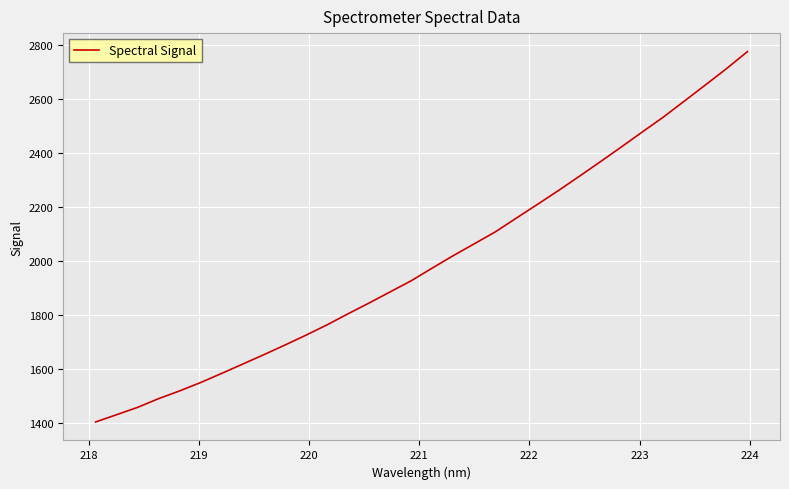

What is the greatest value displayed?

2775.3